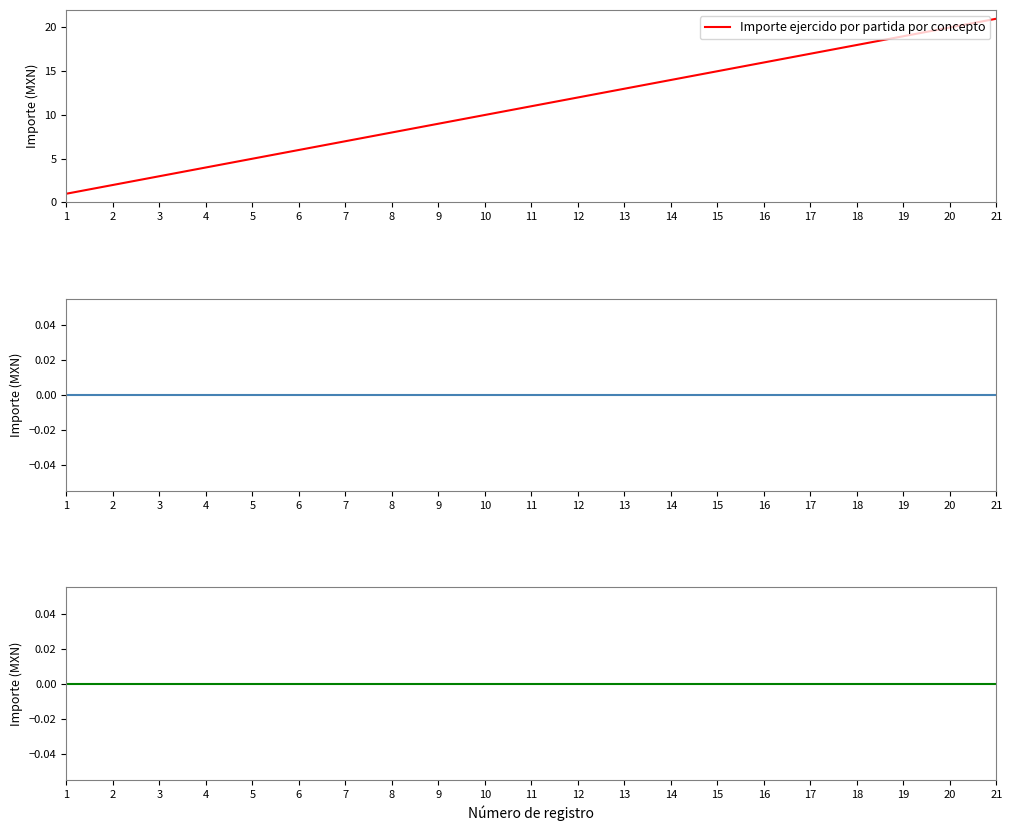

At 1, list the series in order from largest to smallest.

Importe ejercido por partida por concepto, Importe total erogado, Importe no erogado